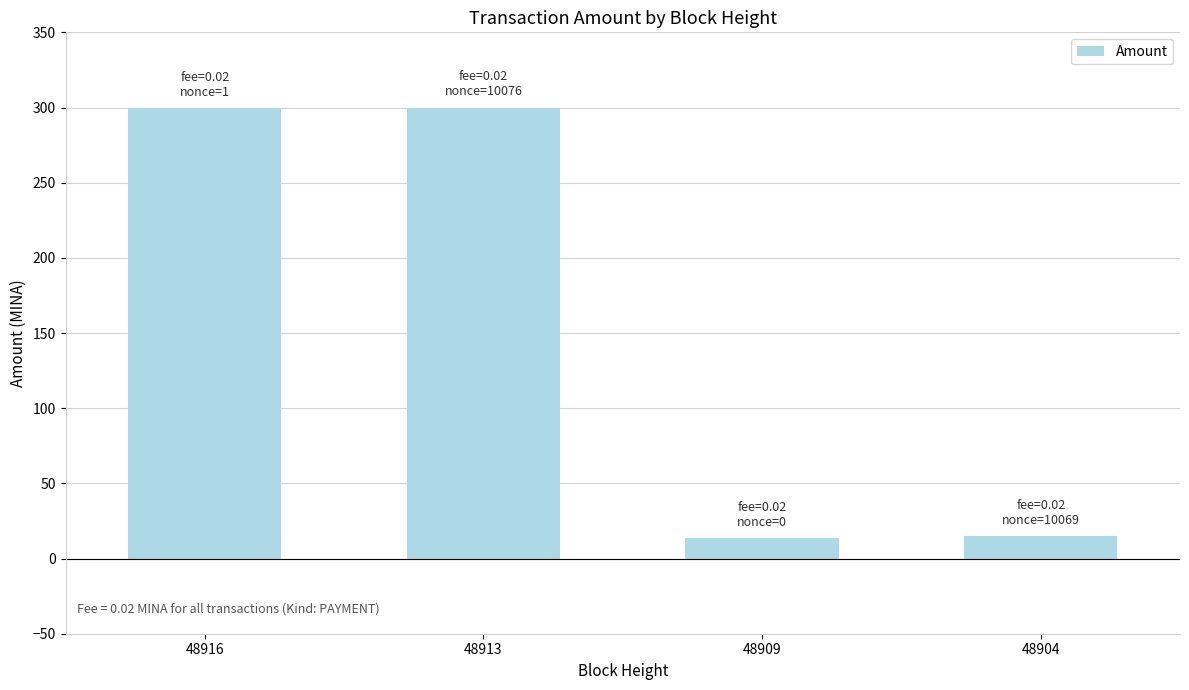

What is the ratio of the value at 48913 to the value at 48909?

21.5